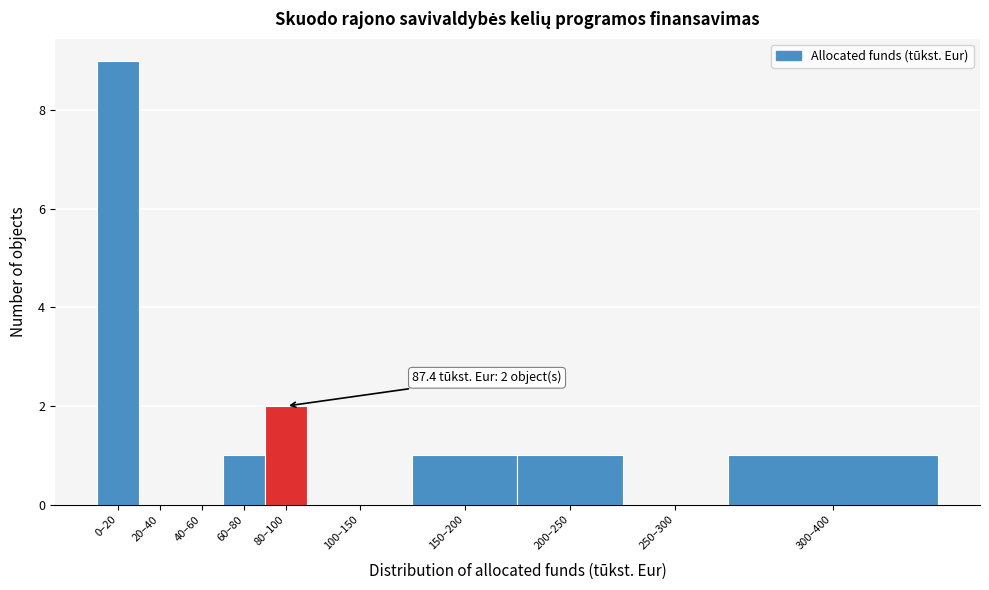

Reading left to right, what are all the values shown in this chart?

0–20=9	20–40=0	40–60=0	60–80=1	80–100=2	100–150=0	150–200=1	200–250=1	250–300=0	300–400=1